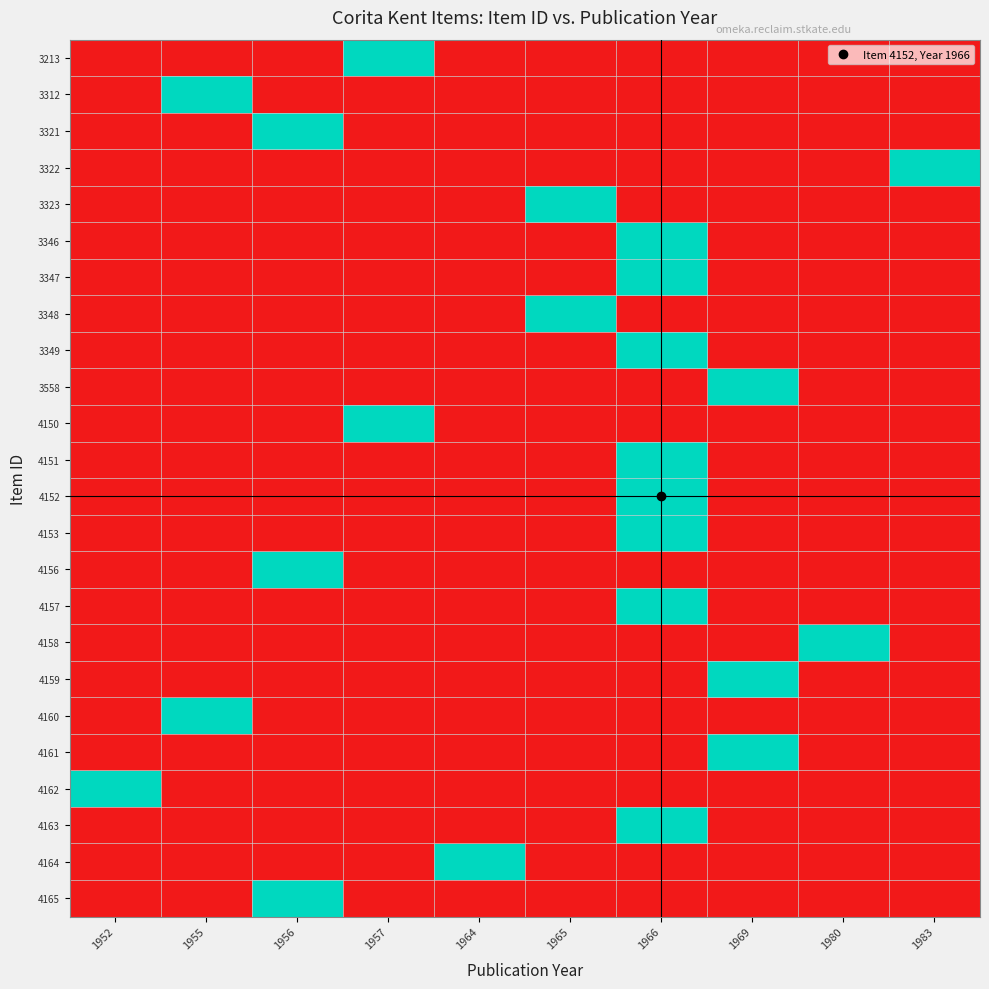

Reading left to right, list all the values displayed in this chart.

3213: 1952=0	1955=0	1956=0	1957=1	1964=0	1965=0	1966=0	1969=0	1980=0	1983=0
3312: 1952=0	1955=1	1956=0	1957=0	1964=0	1965=0	1966=0	1969=0	1980=0	1983=0
3321: 1952=0	1955=0	1956=1	1957=0	1964=0	1965=0	1966=0	1969=0	1980=0	1983=0
3322: 1952=0	1955=0	1956=0	1957=0	1964=0	1965=0	1966=0	1969=0	1980=0	1983=1
3323: 1952=0	1955=0	1956=0	1957=0	1964=0	1965=1	1966=0	1969=0	1980=0	1983=0
3346: 1952=0	1955=0	1956=0	1957=0	1964=0	1965=0	1966=1	1969=0	1980=0	1983=0
3347: 1952=0	1955=0	1956=0	1957=0	1964=0	1965=0	1966=1	1969=0	1980=0	1983=0
3348: 1952=0	1955=0	1956=0	1957=0	1964=0	1965=1	1966=0	1969=0	1980=0	1983=0
3349: 1952=0	1955=0	1956=0	1957=0	1964=0	1965=0	1966=1	1969=0	1980=0	1983=0
3558: 1952=0	1955=0	1956=0	1957=0	1964=0	1965=0	1966=0	1969=1	1980=0	1983=0
4150: 1952=0	1955=0	1956=0	1957=1	1964=0	1965=0	1966=0	1969=0	1980=0	1983=0
4151: 1952=0	1955=0	1956=0	1957=0	1964=0	1965=0	1966=1	1969=0	1980=0	1983=0
4152: 1952=0	1955=0	1956=0	1957=0	1964=0	1965=0	1966=1	1969=0	1980=0	1983=0
4153: 1952=0	1955=0	1956=0	1957=0	1964=0	1965=0	1966=1	1969=0	1980=0	1983=0
4156: 1952=0	1955=0	1956=1	1957=0	1964=0	1965=0	1966=0	1969=0	1980=0	1983=0
4157: 1952=0	1955=0	1956=0	1957=0	1964=0	1965=0	1966=1	1969=0	1980=0	1983=0
4158: 1952=0	1955=0	1956=0	1957=0	1964=0	1965=0	1966=0	1969=0	1980=1	1983=0
4159: 1952=0	1955=0	1956=0	1957=0	1964=0	1965=0	1966=0	1969=1	1980=0	1983=0
4160: 1952=0	1955=1	1956=0	1957=0	1964=0	1965=0	1966=0	1969=0	1980=0	1983=0
4161: 1952=0	1955=0	1956=0	1957=0	1964=0	1965=0	1966=0	1969=1	1980=0	1983=0
4162: 1952=1	1955=0	1956=0	1957=0	1964=0	1965=0	1966=0	1969=0	1980=0	1983=0
4163: 1952=0	1955=0	1956=0	1957=0	1964=0	1965=0	1966=1	1969=0	1980=0	1983=0
4164: 1952=0	1955=0	1956=0	1957=0	1964=1	1965=0	1966=0	1969=0	1980=0	1983=0
4165: 1952=0	1955=0	1956=1	1957=0	1964=0	1965=0	1966=0	1969=0	1980=0	1983=0